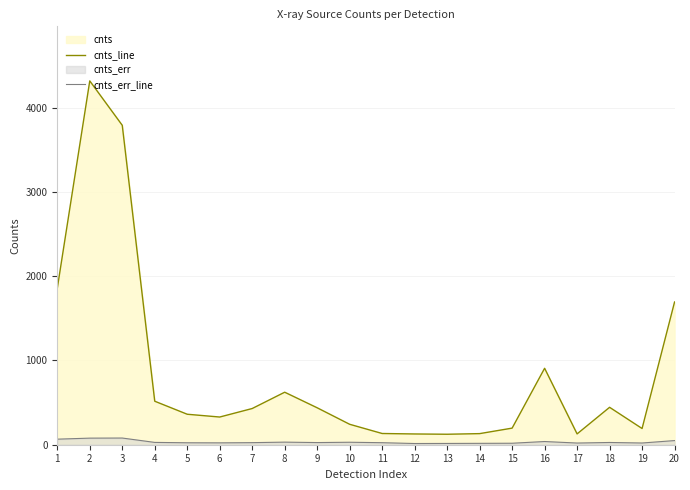

At 1, list the series in order from smallest to largest.

cnts_err_line, cnts_line